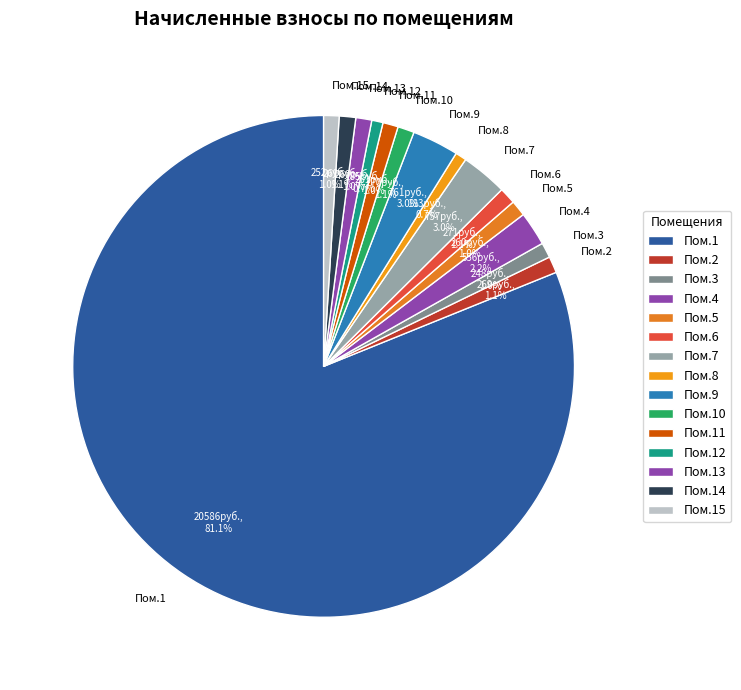

To the nearest percent, what is the average slice percentage?

7%